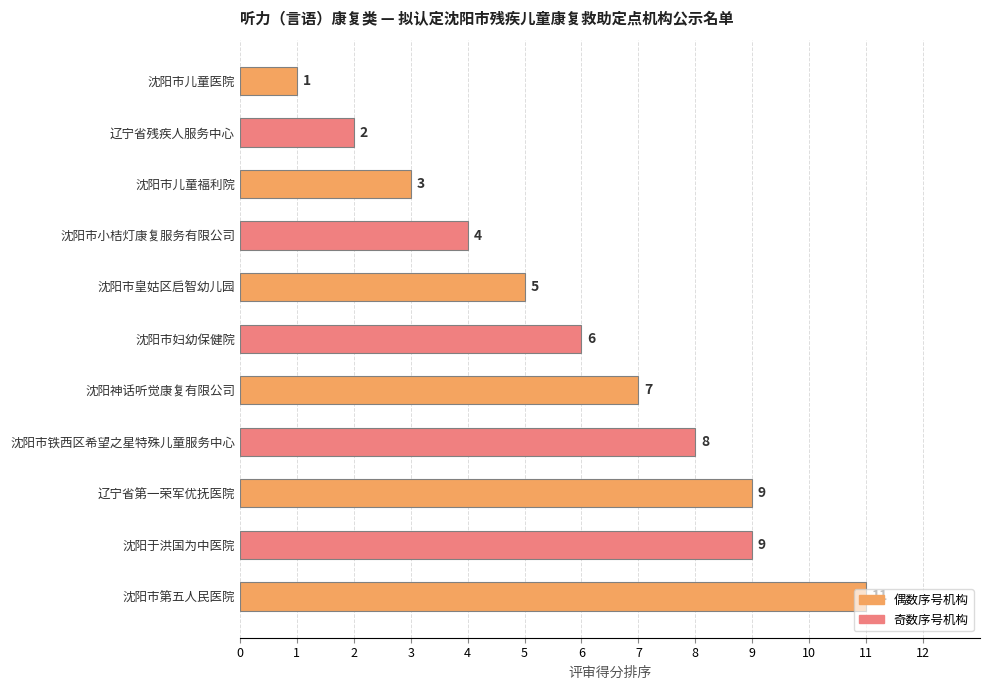

What is the change in value from 辽宁省残疾人服务中心 to 沈阳市皇姑区启智幼儿园?

+3